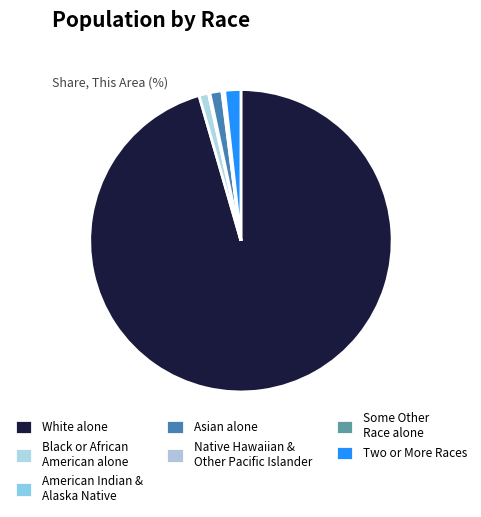

True or false: Some Other Race alone accounts for 9% of the total.

False